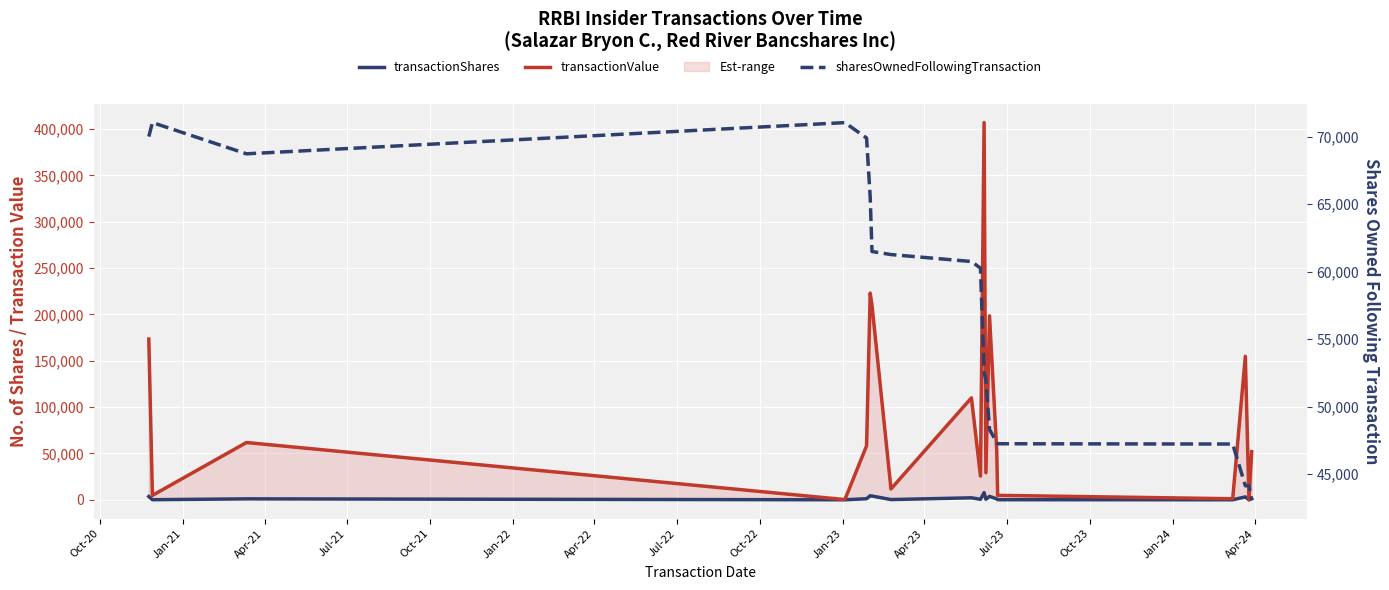

At how many categories does at least one series exceed 92358?

7